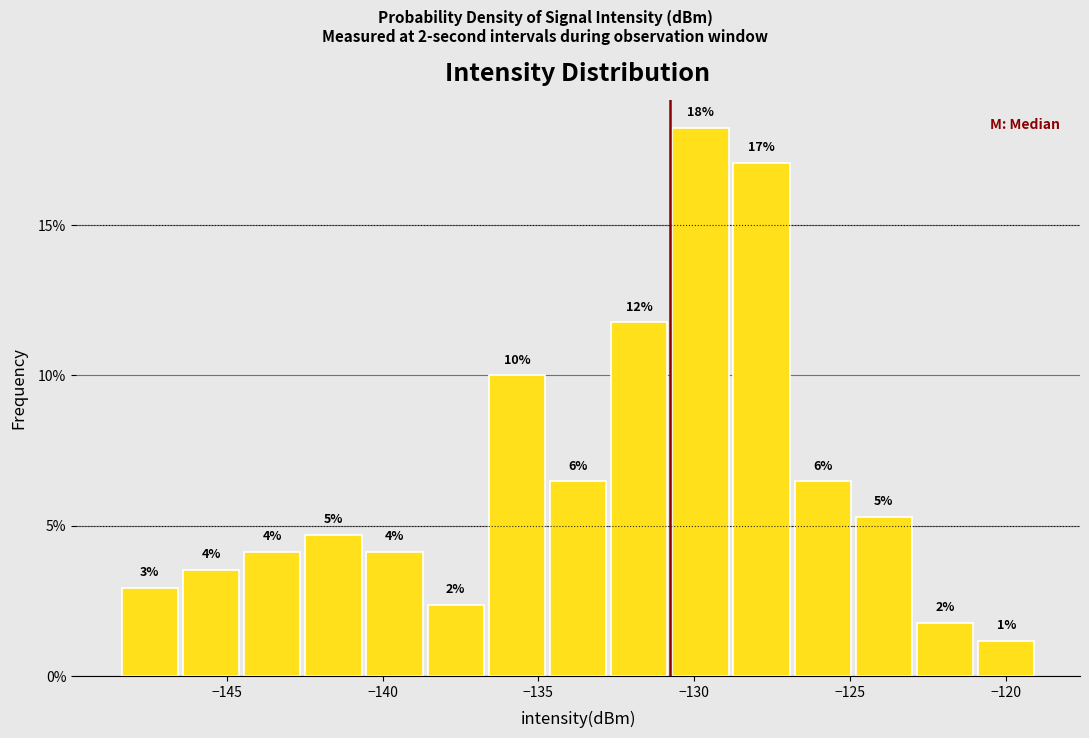

Around what value on the x-axis is the tallest bar? Give the approximate position of its centre, as read against the axis.

-130.0